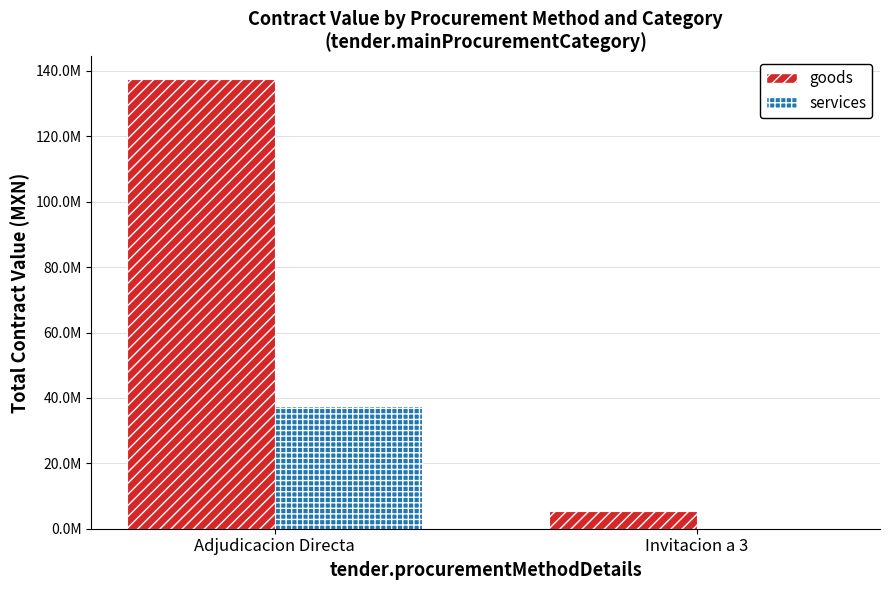

Is the value of services at Adjudicacion Directa greater than the value of goods at Adjudicacion Directa?

No